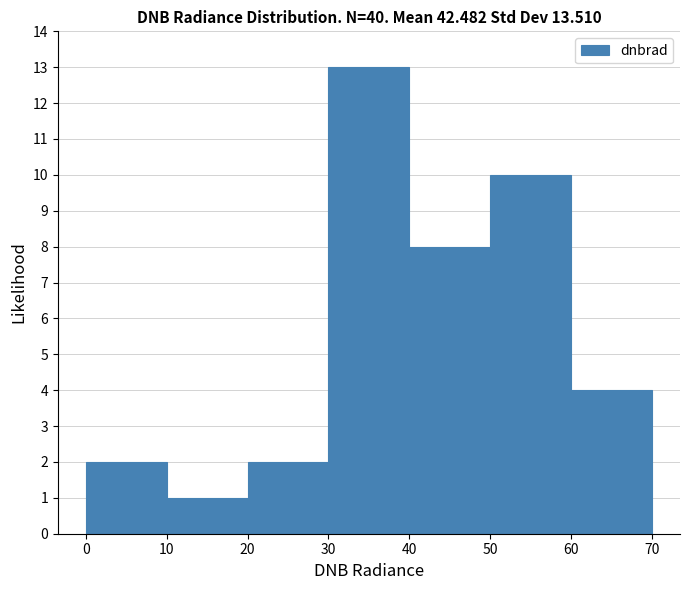

Reading left to right, transcribe this chart: for each bar, give the range it covers on the x-axis and its height. The values are not printed on the chart, so give them approximately, as read against the axis.

0 to 10: 2
10 to 20: 1
20 to 30: 2
30 to 40: 13
40 to 50: 8
50 to 60: 10
60 to 70: 4